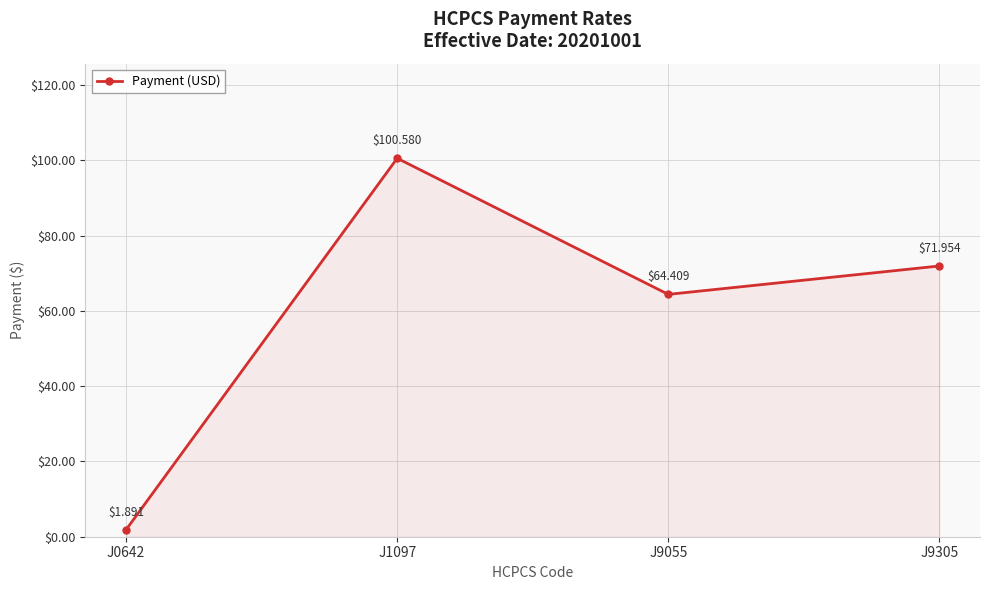

True or false: the data shows 35.7 at J9305.

False